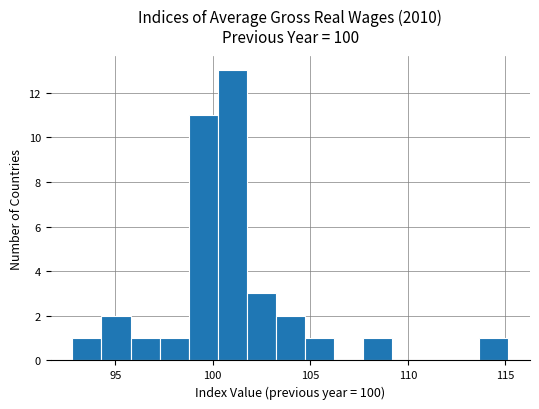

Read against the x-axis, roughly where is the centre of the tallest bar?

101.0